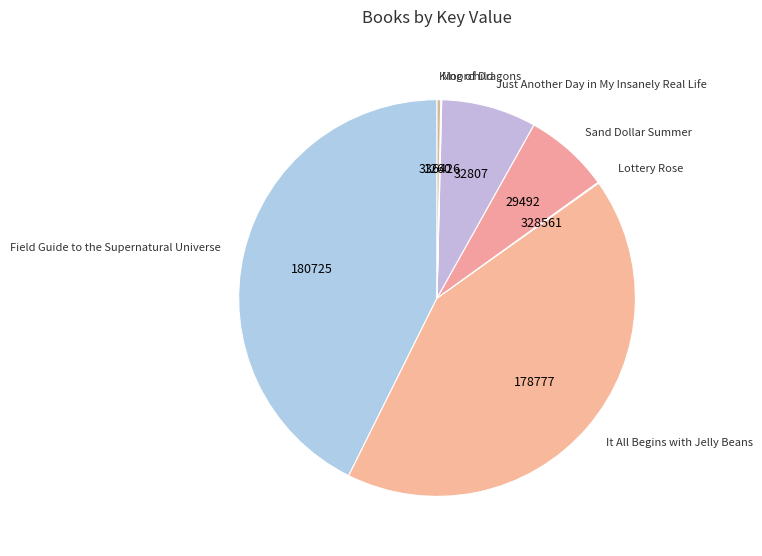

Which has a higher value, It All Begins with Jelly Beans or King of Dragons?

It All Begins with Jelly Beans